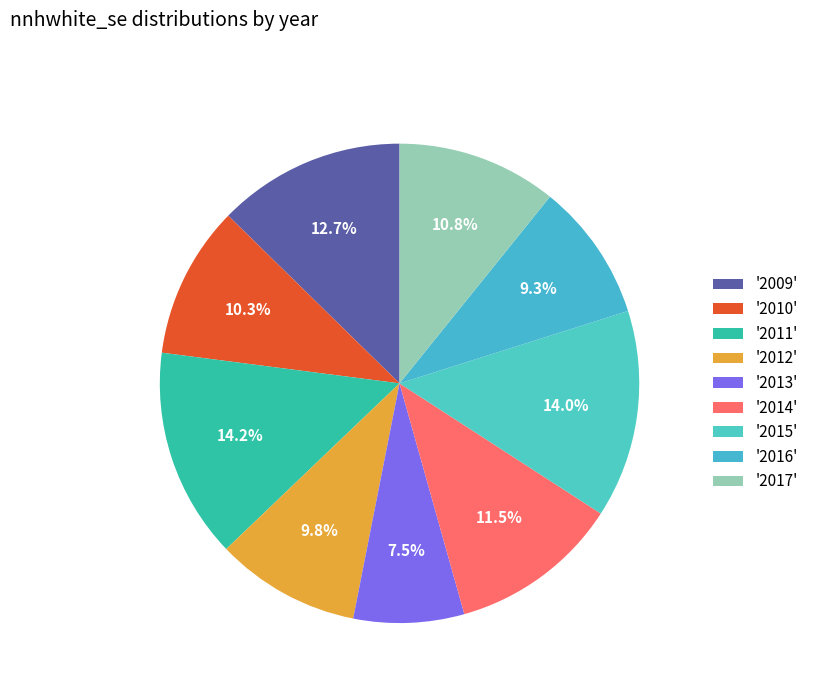

How many slices are in this pie chart?

9